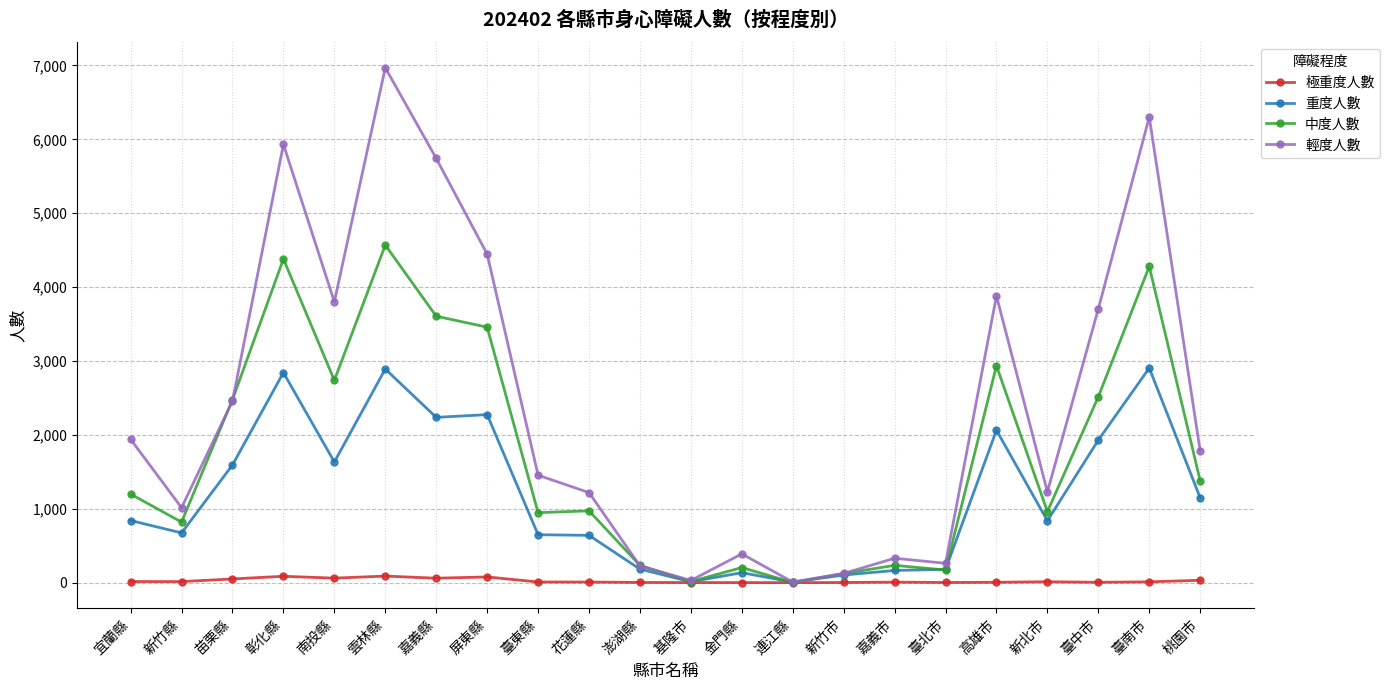

What is the total value across all series at 嘉義市?

736